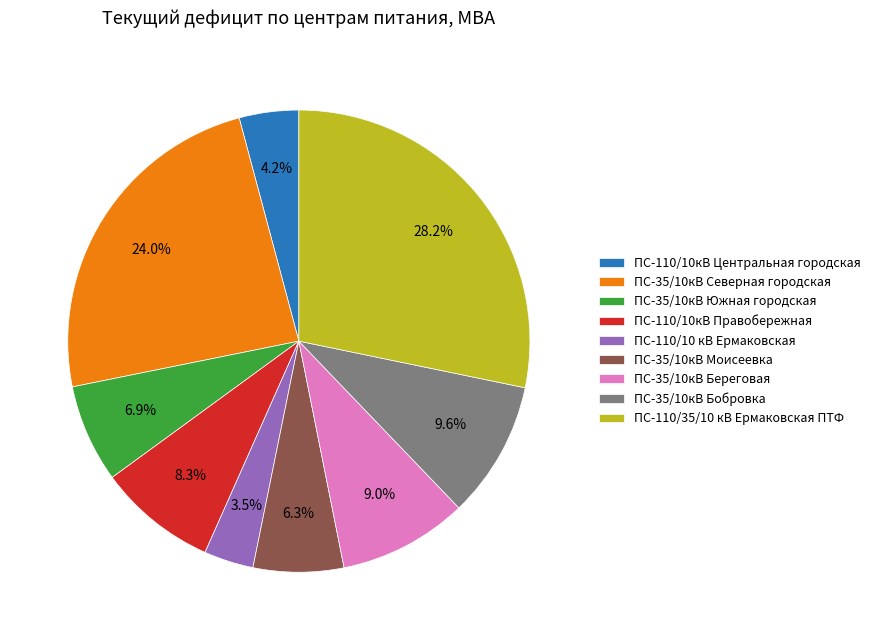

What percentage is the ПС-35/10кВ Северная городская slice, to the nearest percent?

24%